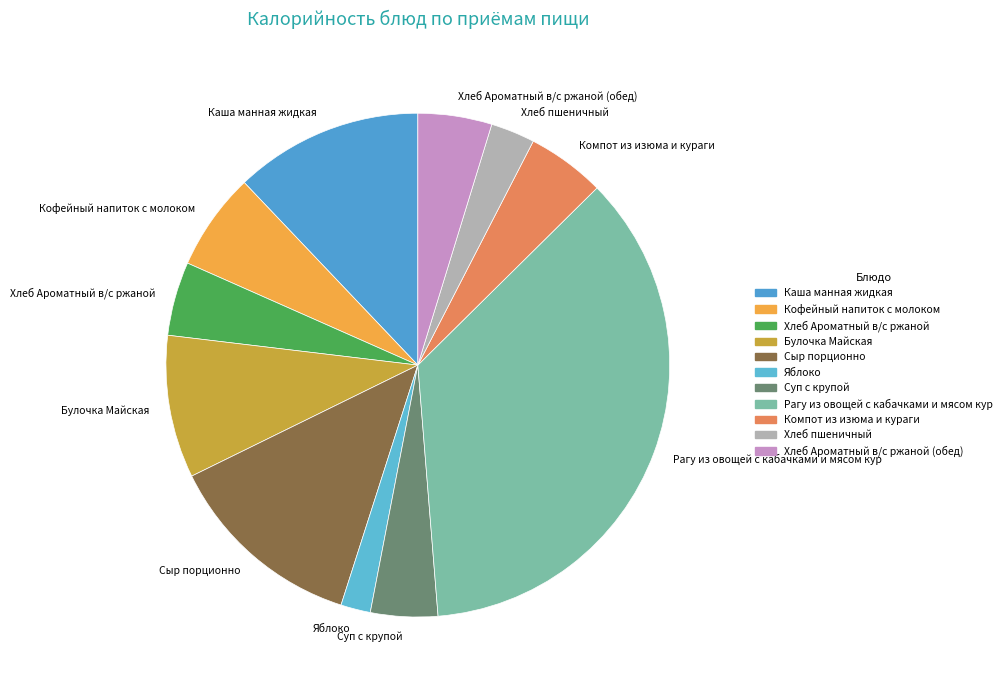

Is the sum of Кофейный напиток с молоком and Сыр порционно greater than half?

No